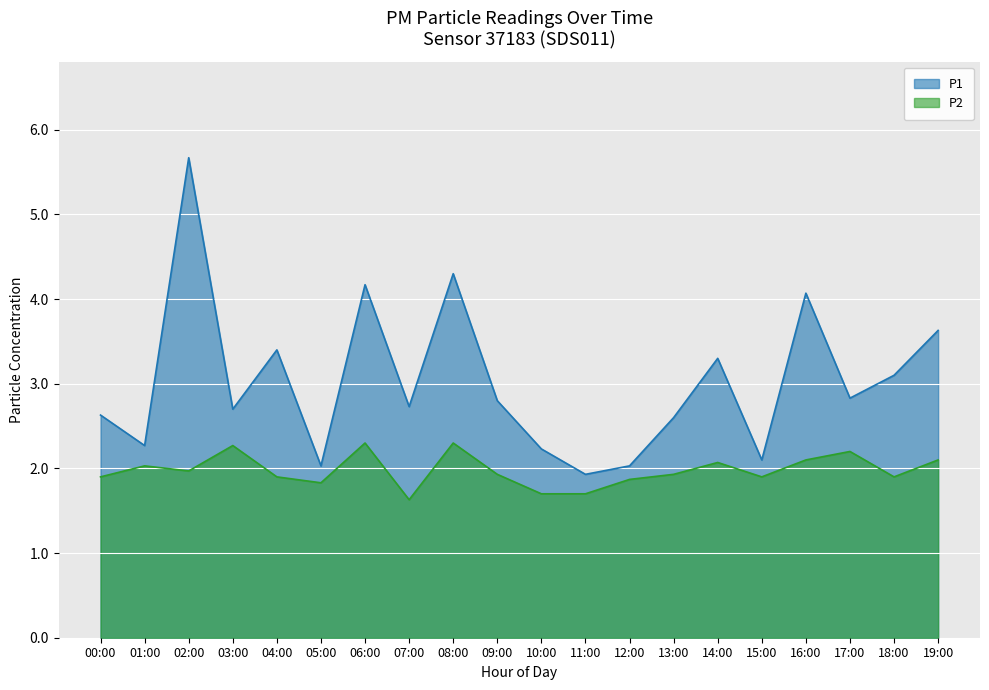

Which series has the largest total across all categories?

P1